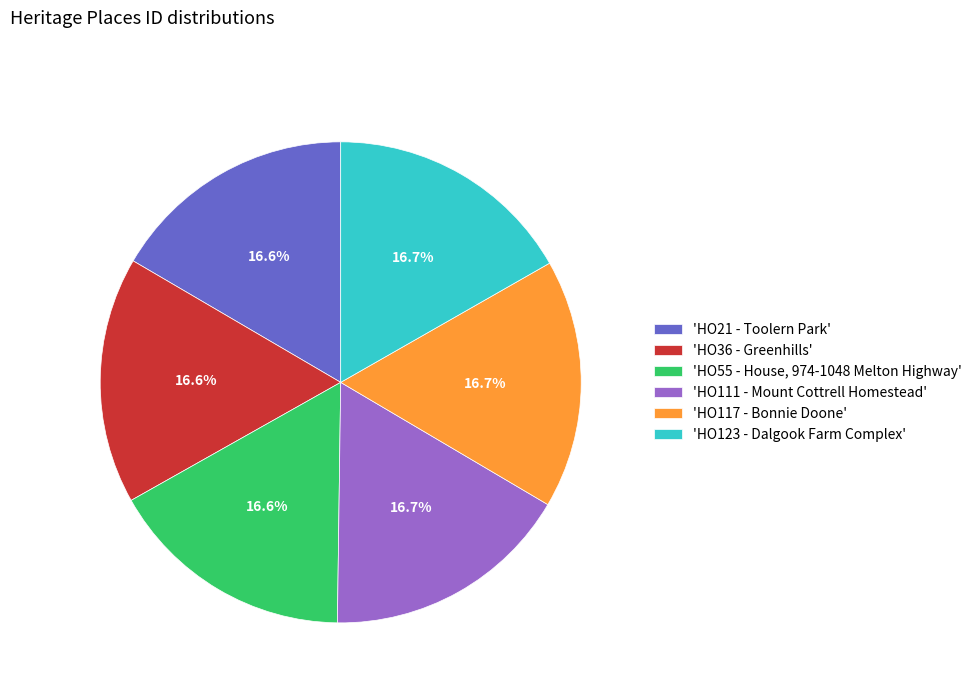

What is the ratio of the value at 'HO21 - Toolern Park' to the value at 'HO55 - House, 974-1048 Melton Highway'?

1.0